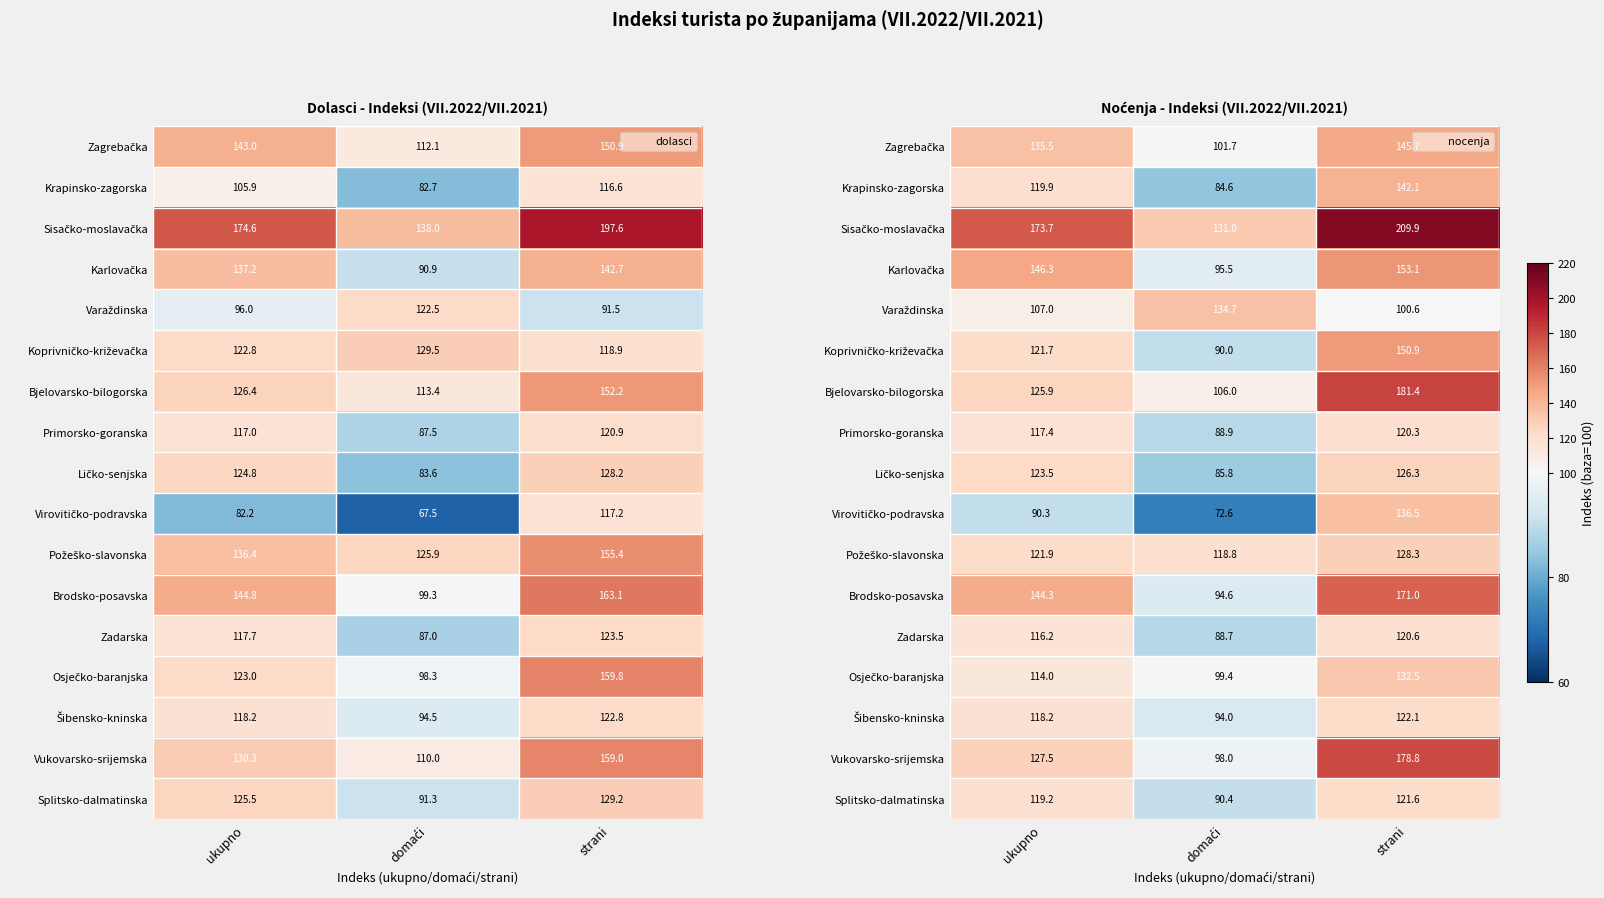

What is the difference between the highest and lowest values at ukupno?

83.4